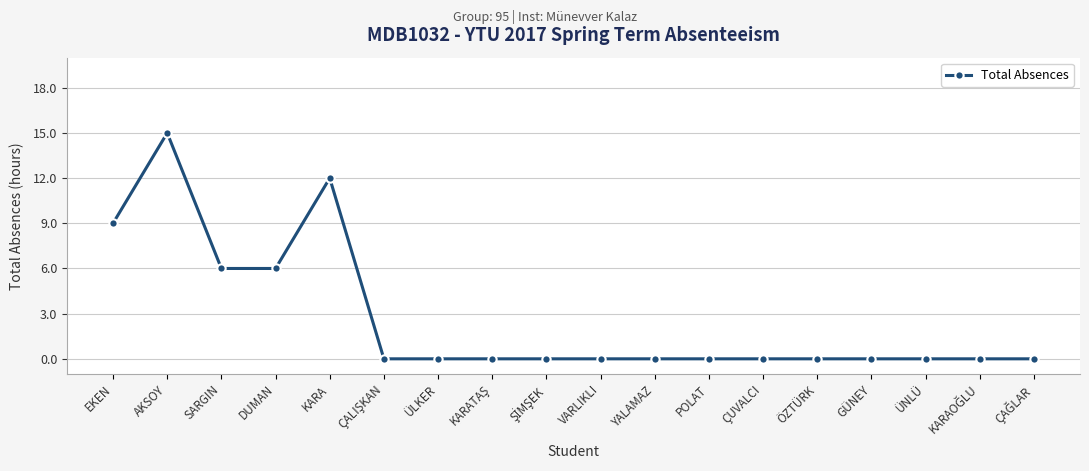

What is the value of the 5th point from the left?

12